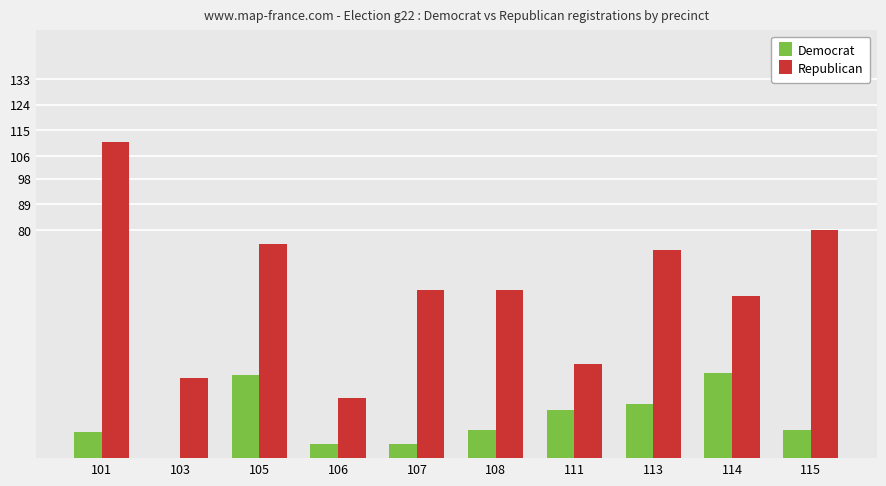

Does the chart contain stacked bars?

No